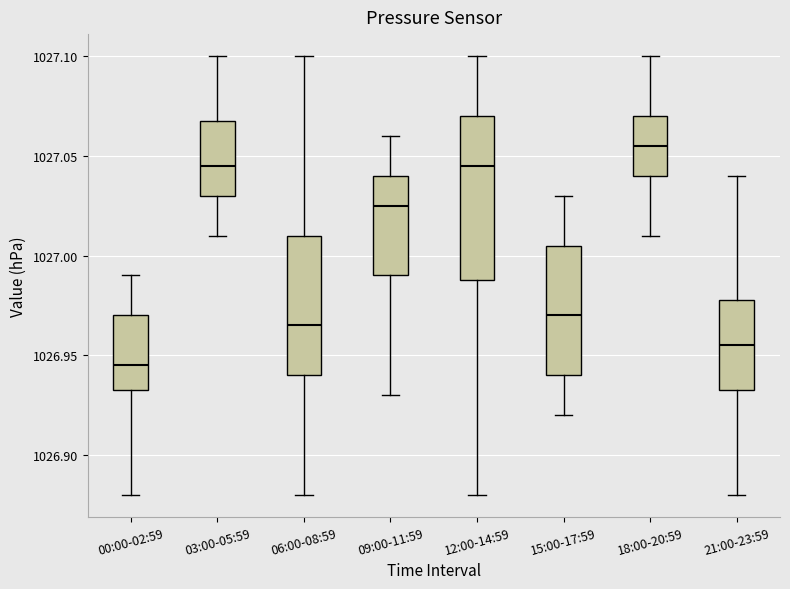

Comparing the boxes themselves (not the whiskers), which one is the tallest?

12:00-14:59